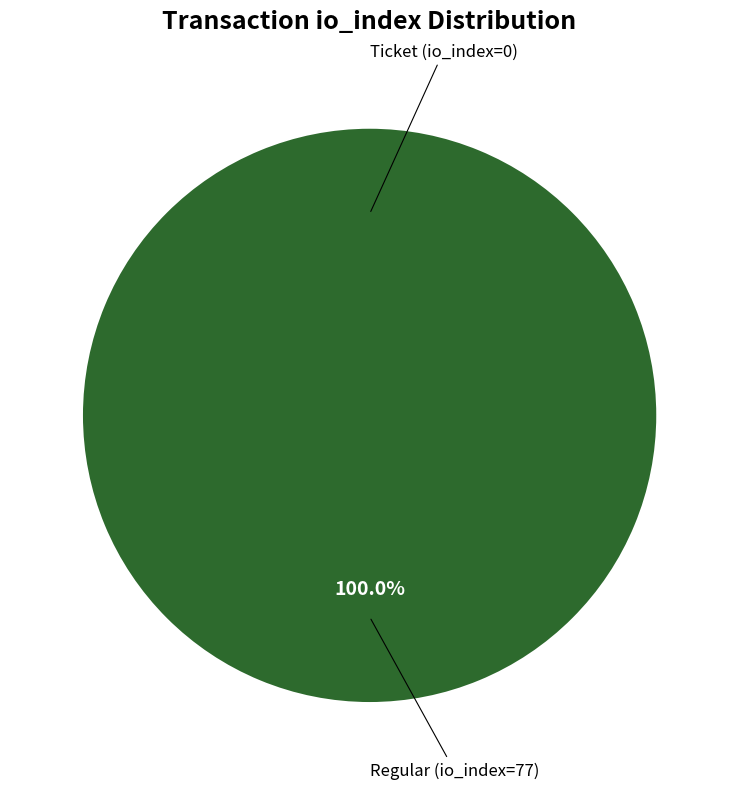

True or false: Ticket (io_index=0) accounts for 8% of the total.

False